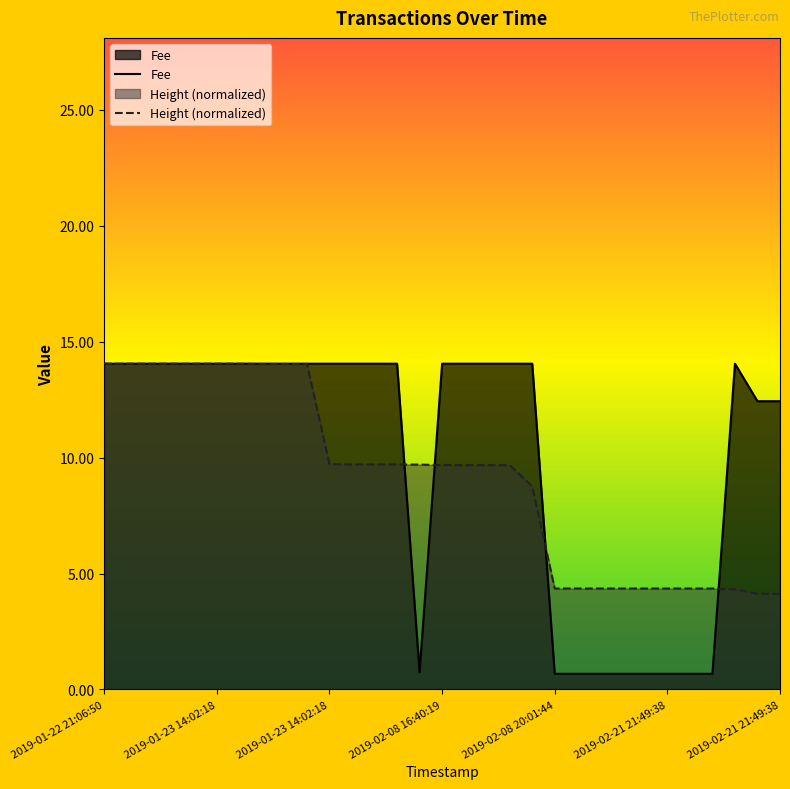

Where is Fee nearest to the value 7?

29